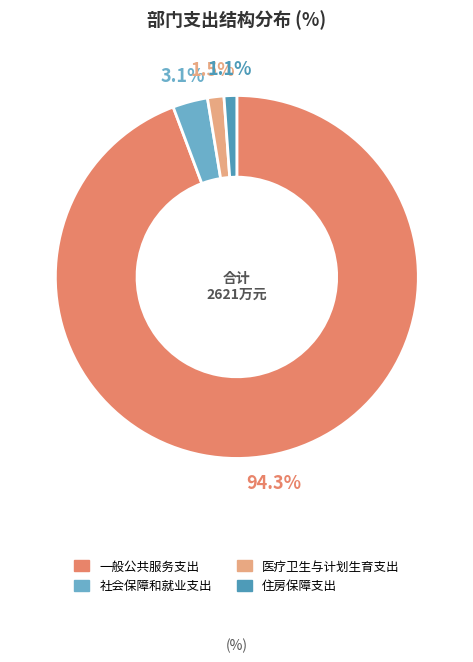

To the nearest percent, what is the difference between the largest and smallest slice percentages?

93%